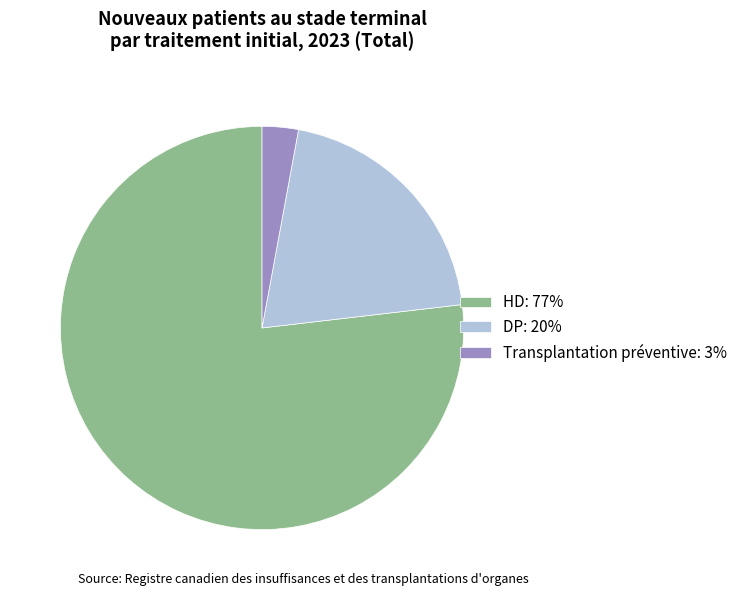

What is the ratio of the value at Transplantation préventive to the value at DP?

0.1